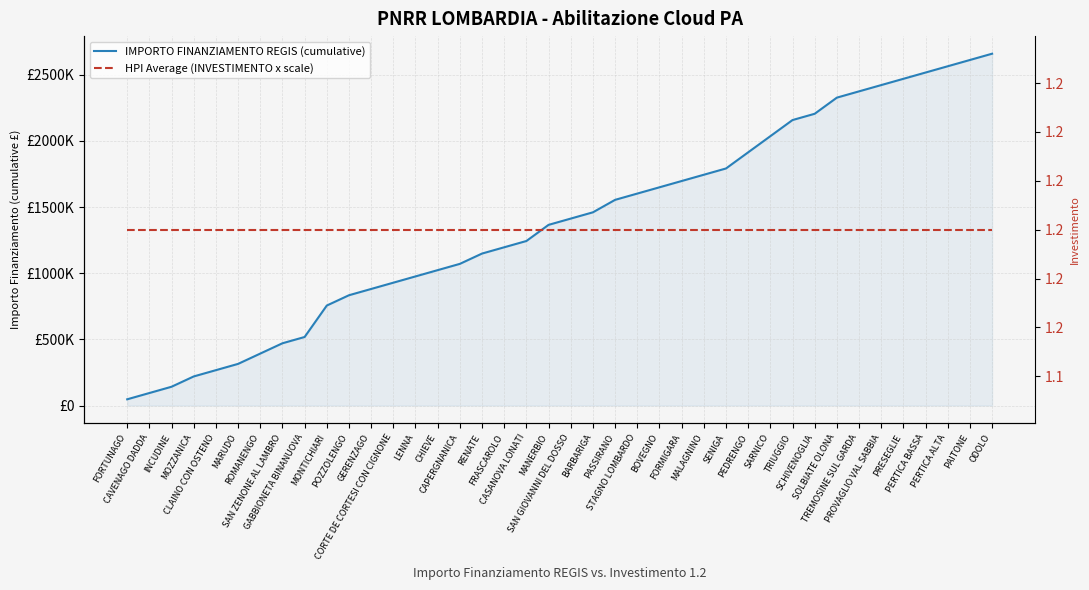

What is the total value across all series at SCHIVENOGLIA?

4005273